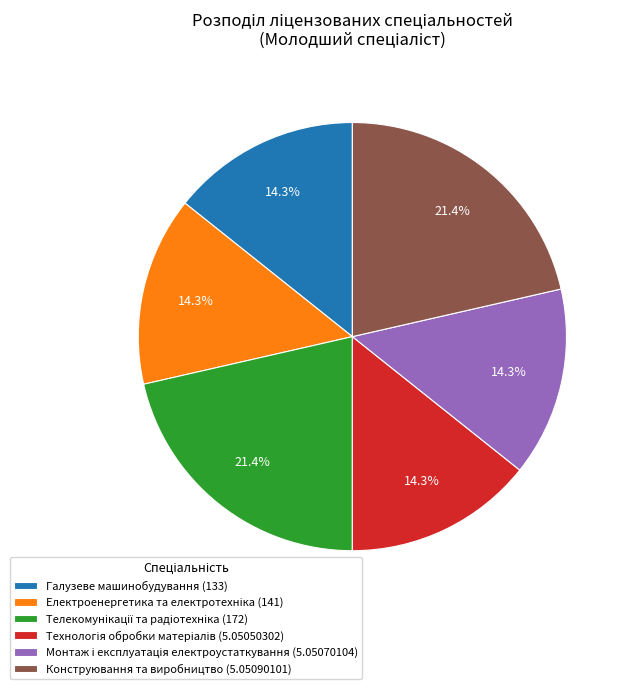

Which has a higher value, Конструювання та виробництво (5.05090101) or Галузеве машинобудування (133)?

Конструювання та виробництво (5.05090101)